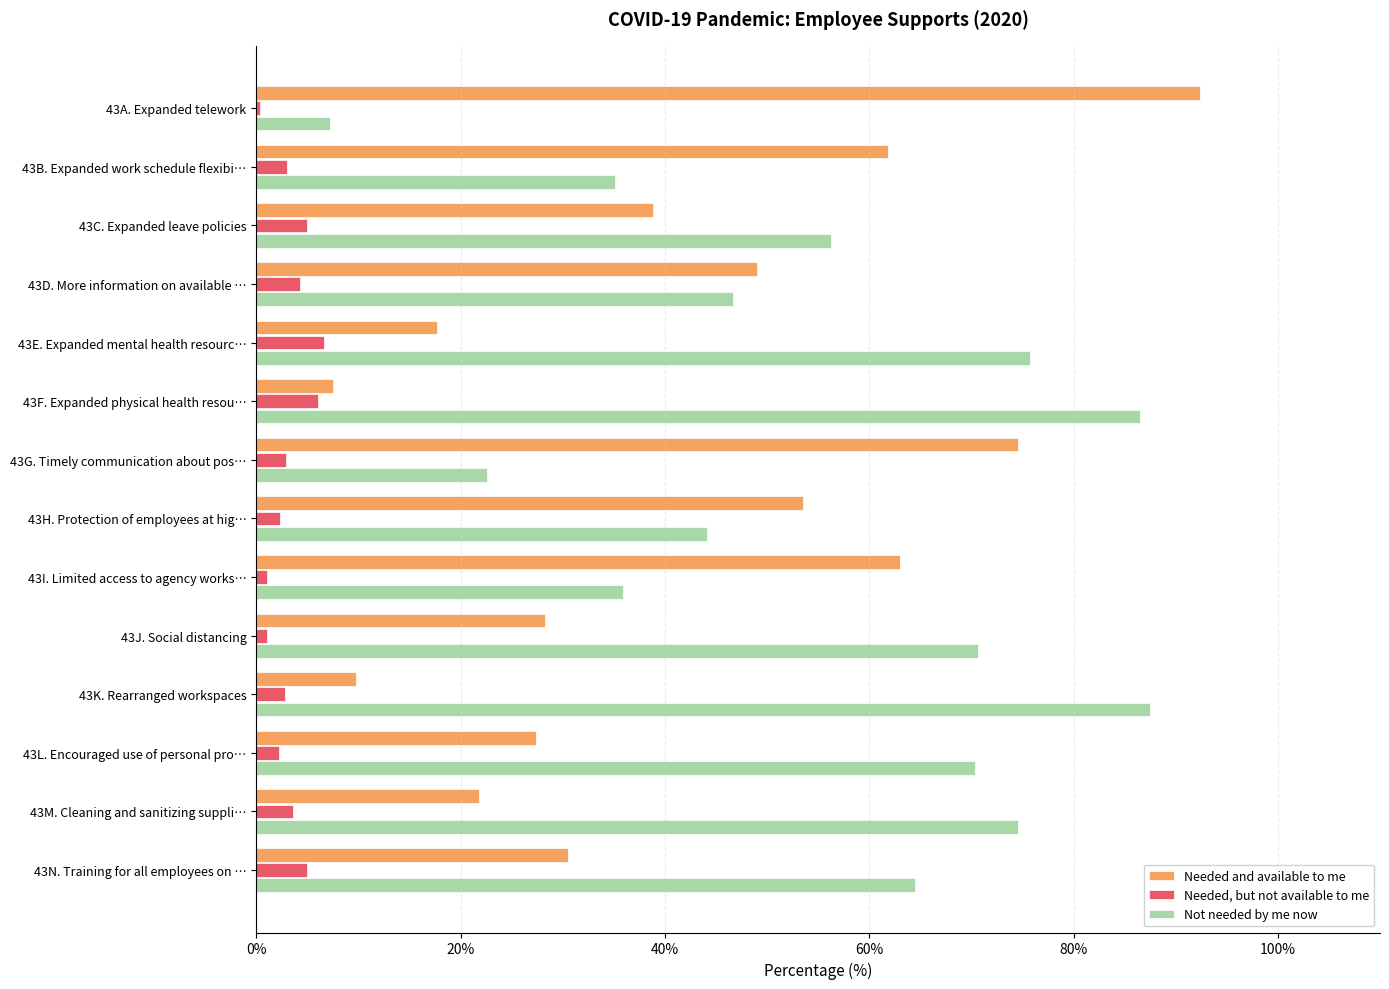

Read the Needed and available to me value at 43G. Timely communication about pos….

74.6